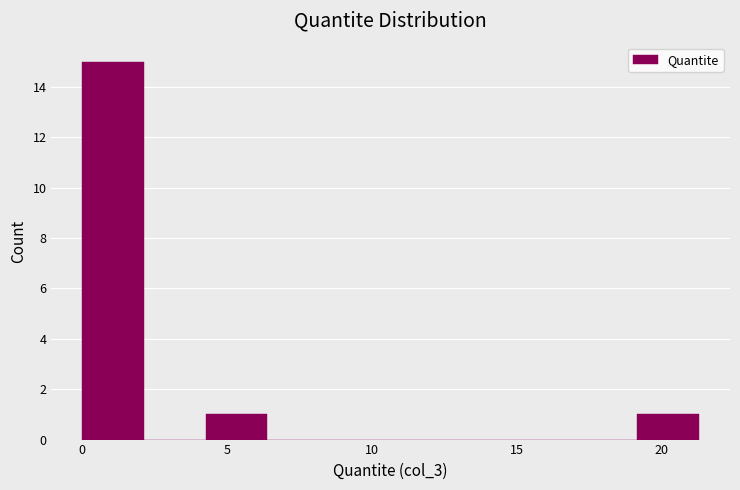

Which range on the x-axis has the tallest bar?

0.0 to 2.0